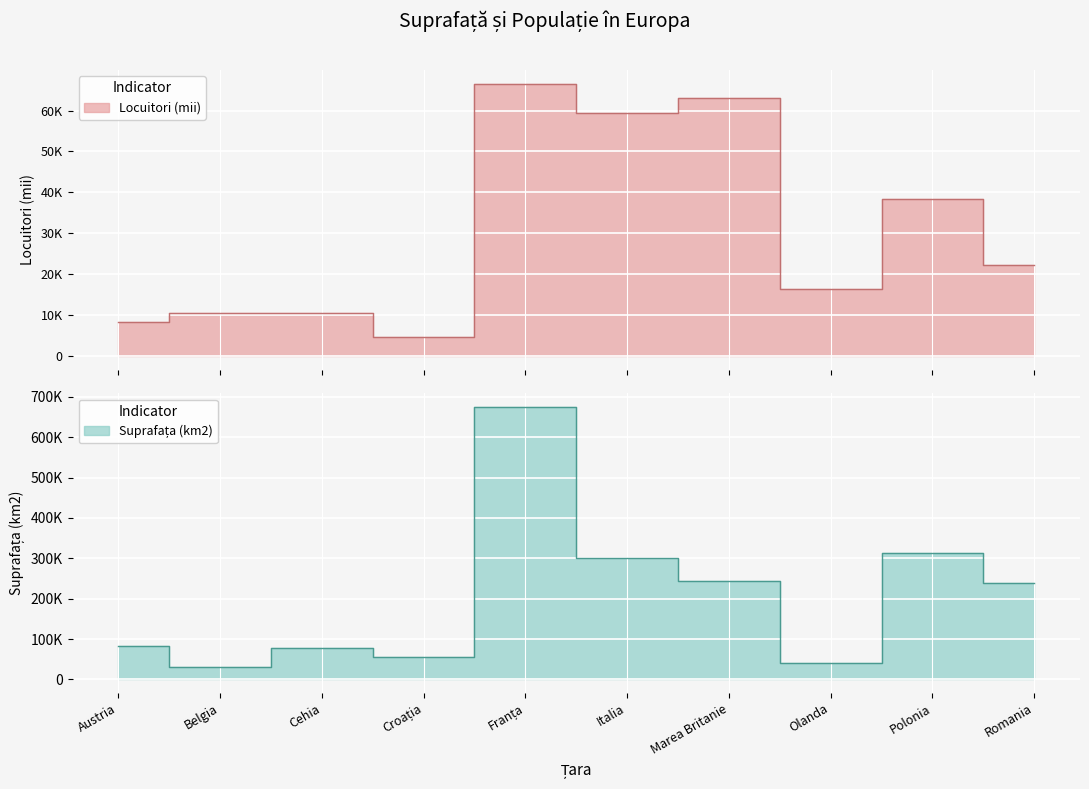

What are all the series names shown in the legend?

Suprafața (km2), Locuitori (mii)